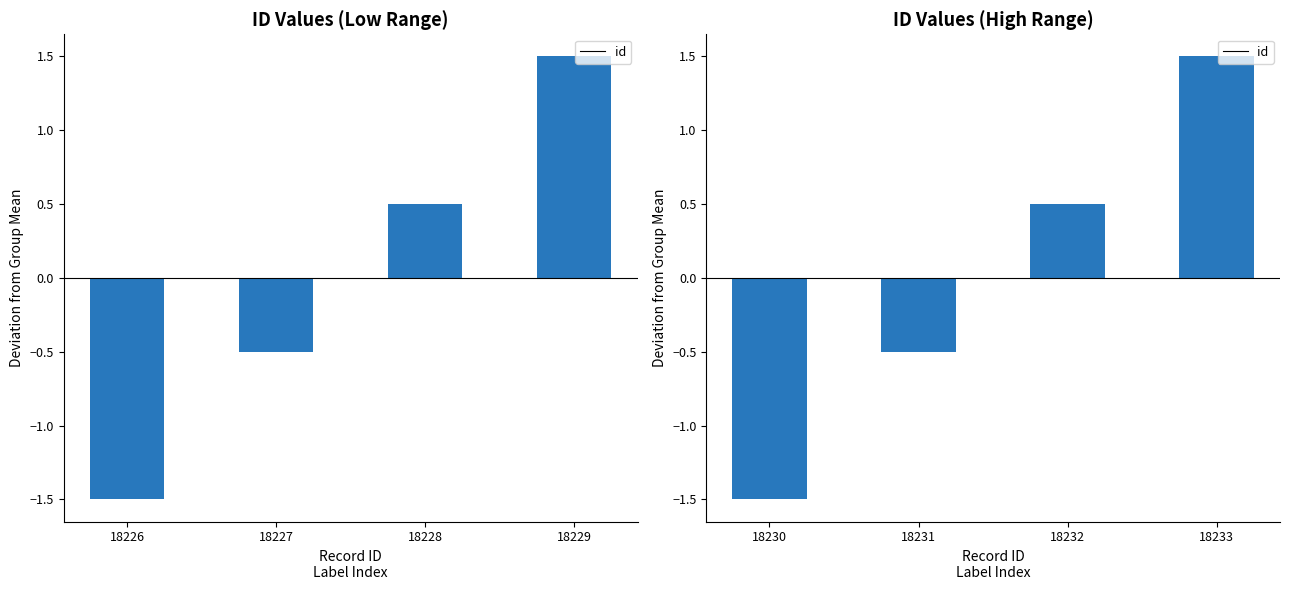

Where is the data nearest to the value 0?

18231